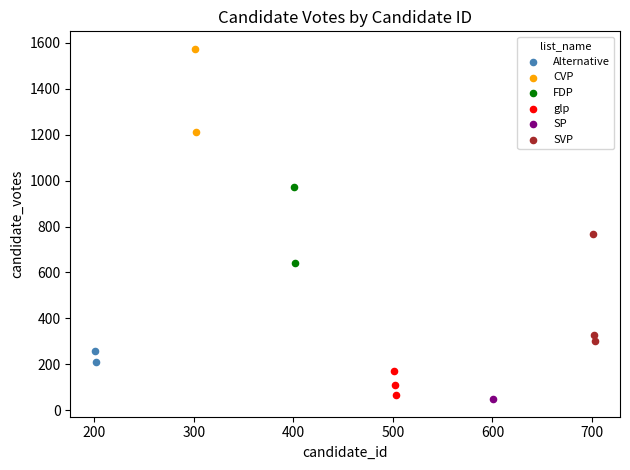

What are all the series names shown in the legend?

Alternative, CVP, FDP, glp, SP, SVP